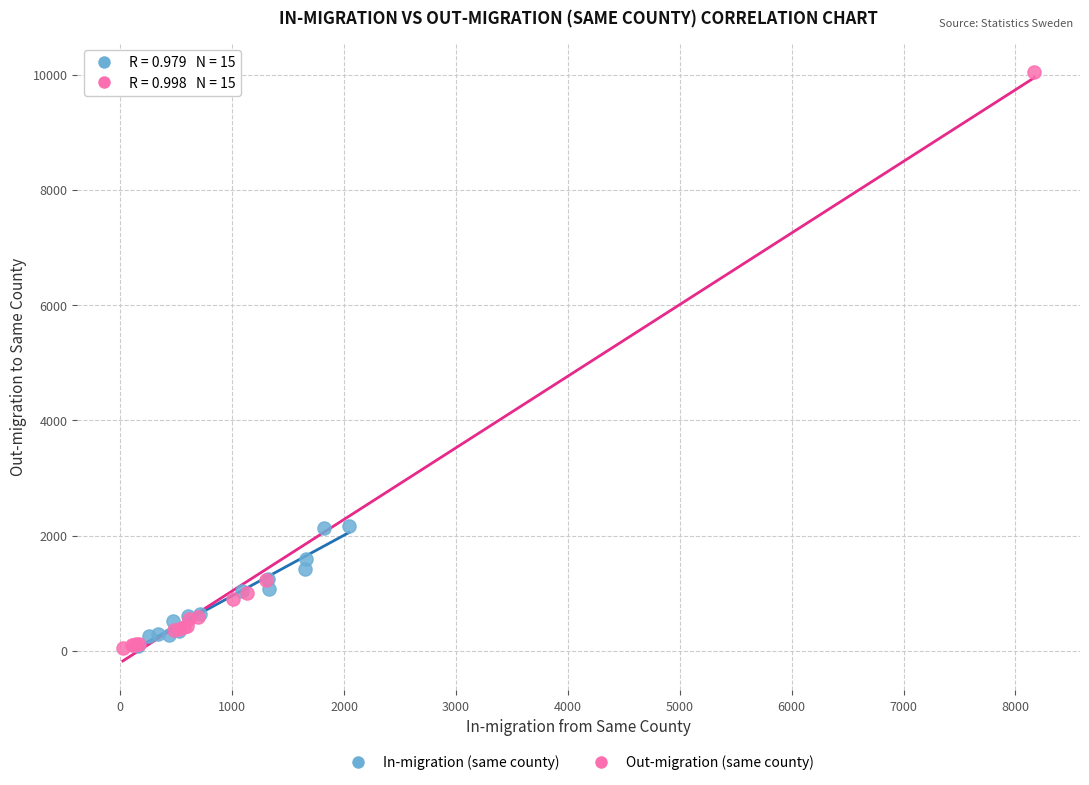

Which series has the largest Y range (max minus min)?

Out-migration (same county)